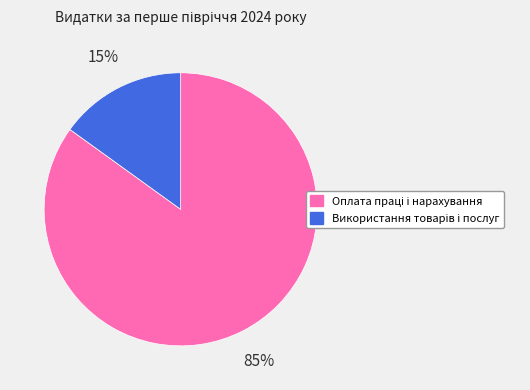

To the nearest percent, what is the difference between the largest and smallest slice percentages?

70%